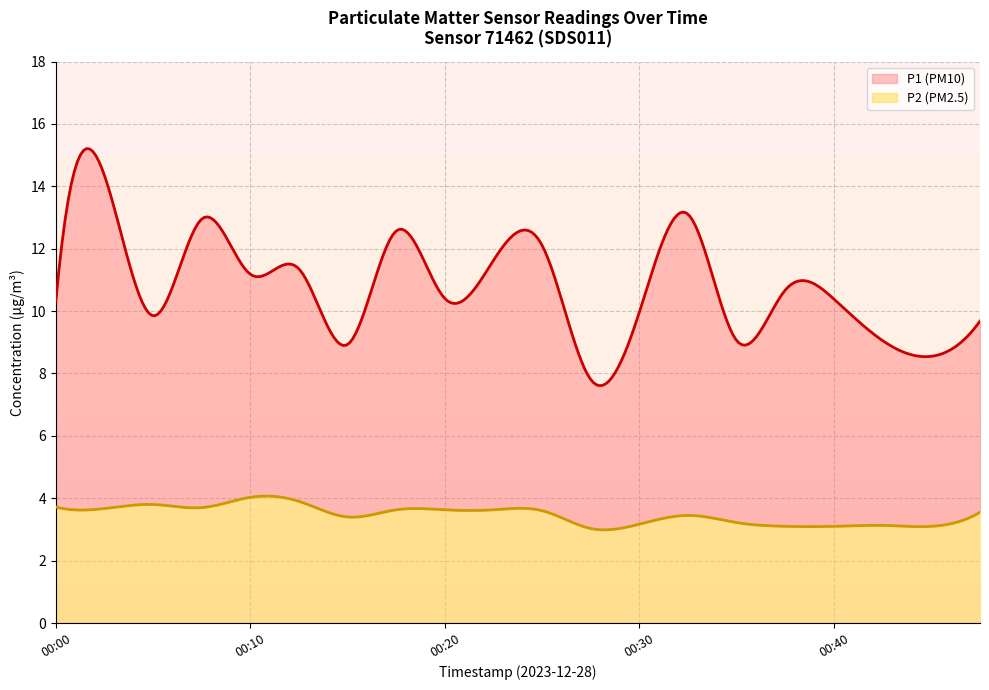

At which category does P2 reach its first local valley?

00:03